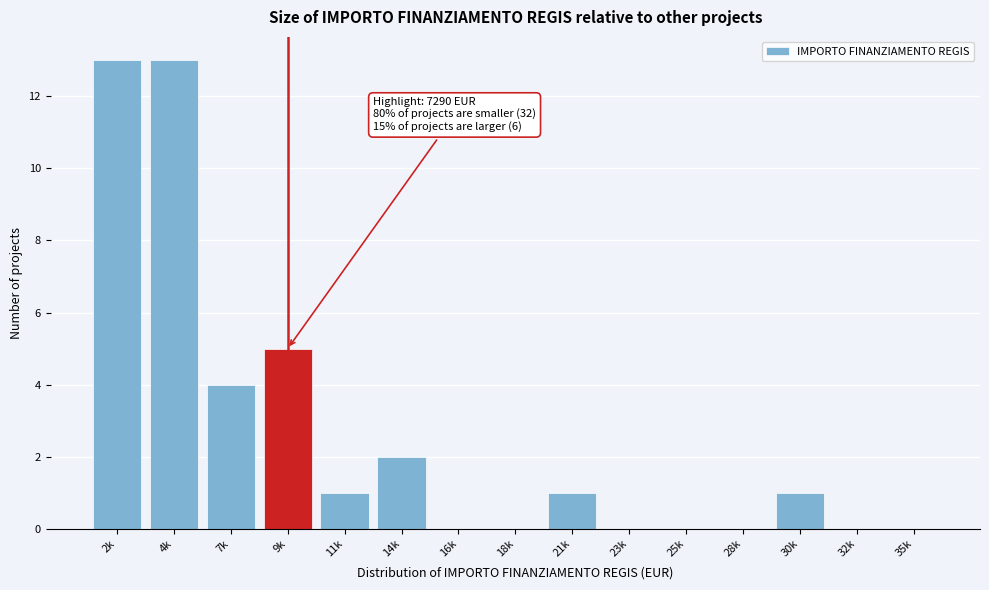

Reading left to right, extract all data points from this chart.

2k=13	4k=13	7k=4	9k=5	11k=1	14k=2	16k=0	18k=0	21k=1	23k=0	25k=0	28k=0	30k=1	32k=0	35k=0